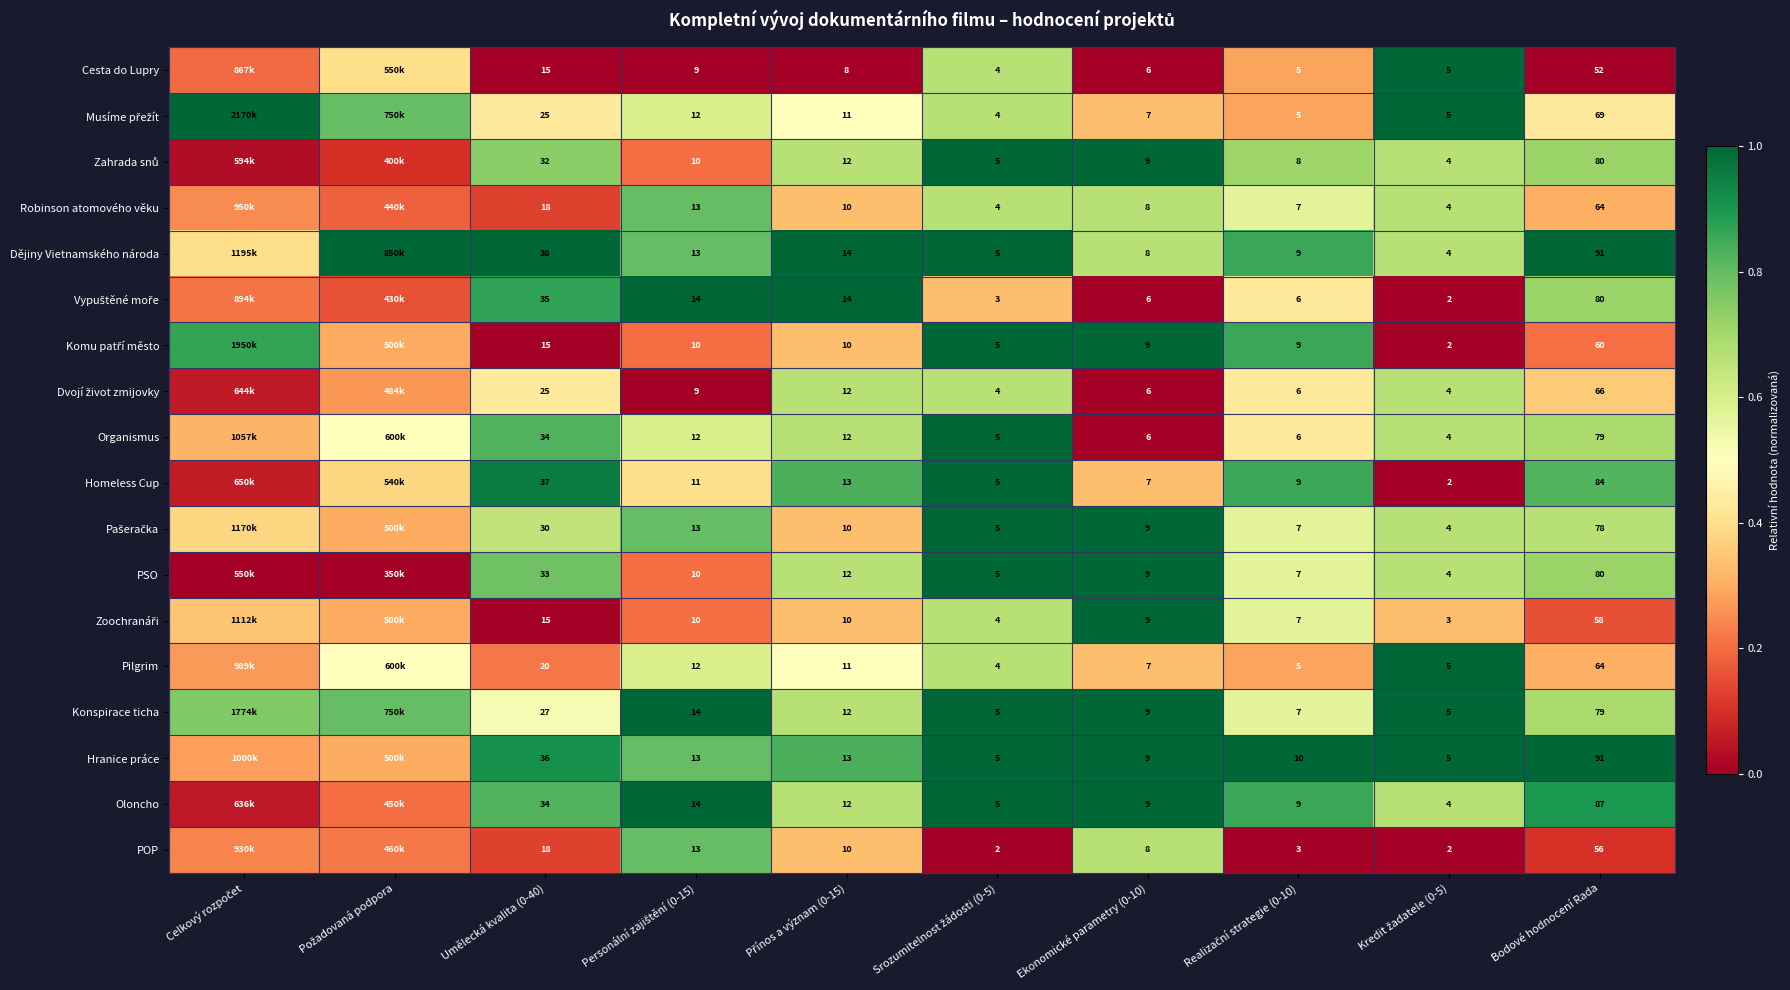

Which label corresponds to the largest value in the chart?

Kredit žadatele (0-5)